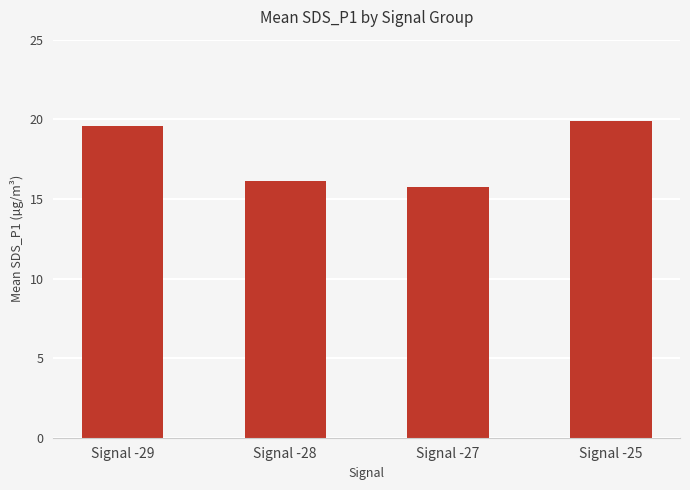

Rank the categories by value from lowest to highest.

Signal -27, Signal -28, Signal -29, Signal -25